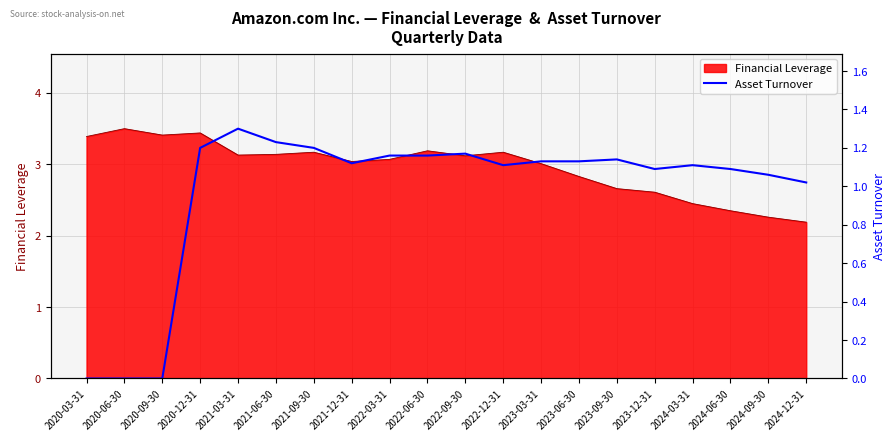

What is the maximum value for Asset Turnover?

1.3